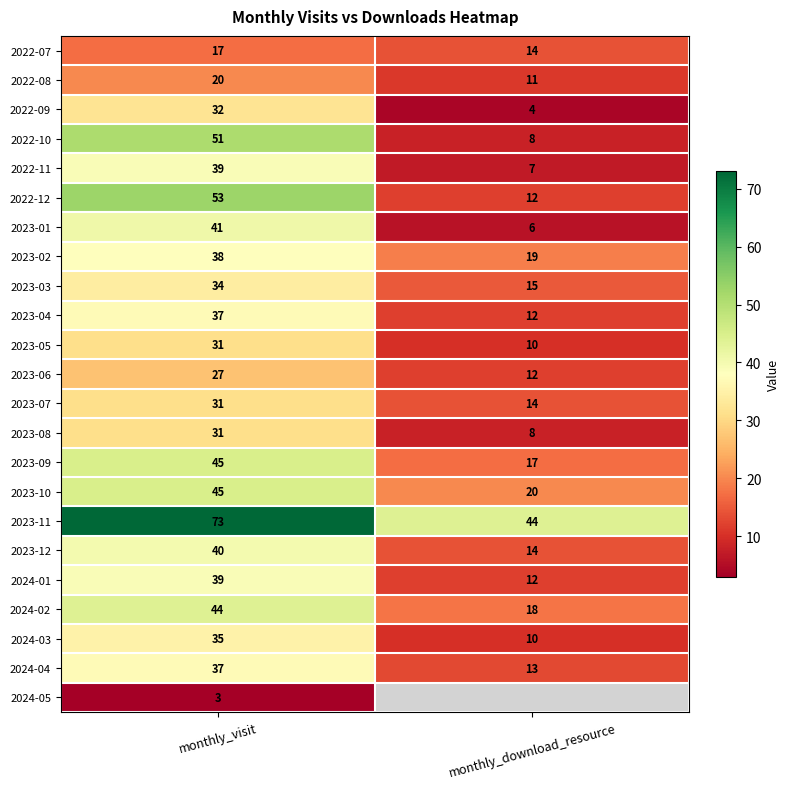

The 2023-11 series shows 119.9 at monthly_visit. True or false?

False